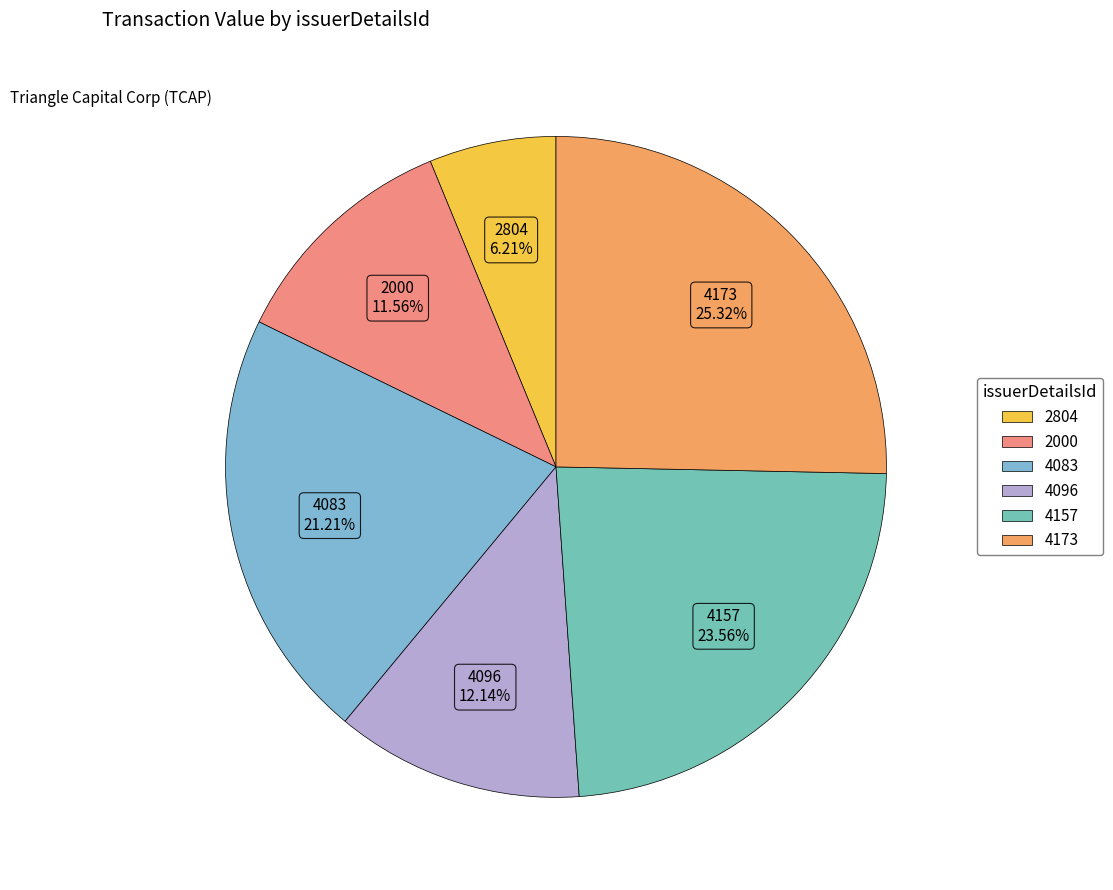

Rank the categories by value from highest to lowest.

4173, 4157, 4083, 4096, 2000, 2804